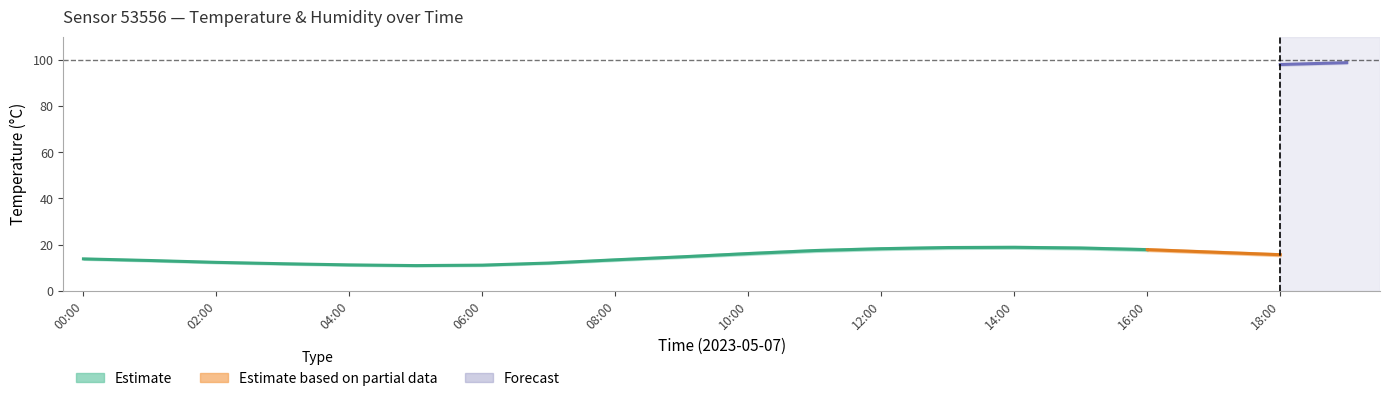

What is the smallest value displayed?

10.6